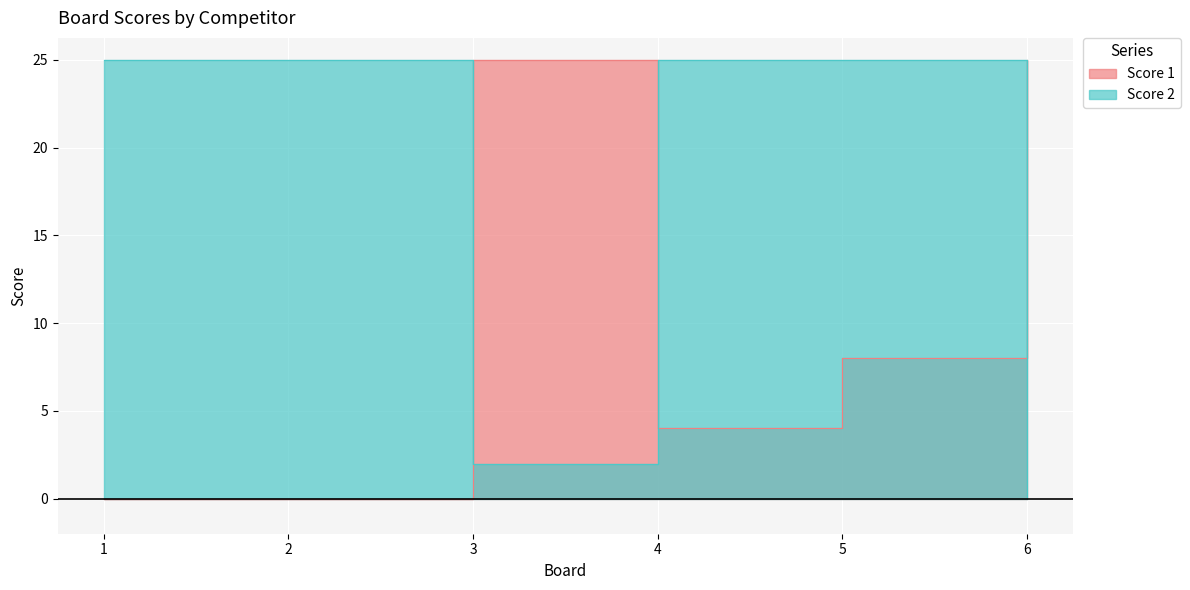

List the labels in order of Score 1 value, smallest first.

1, 2, 4, 5, 3, 6